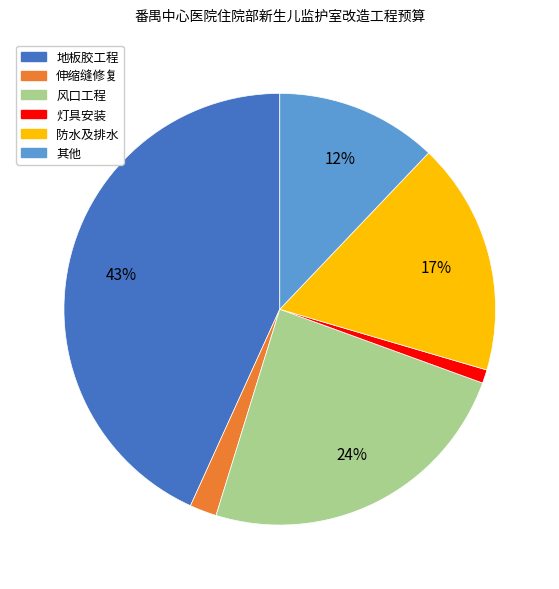

Is there a majority slice in this chart?

No